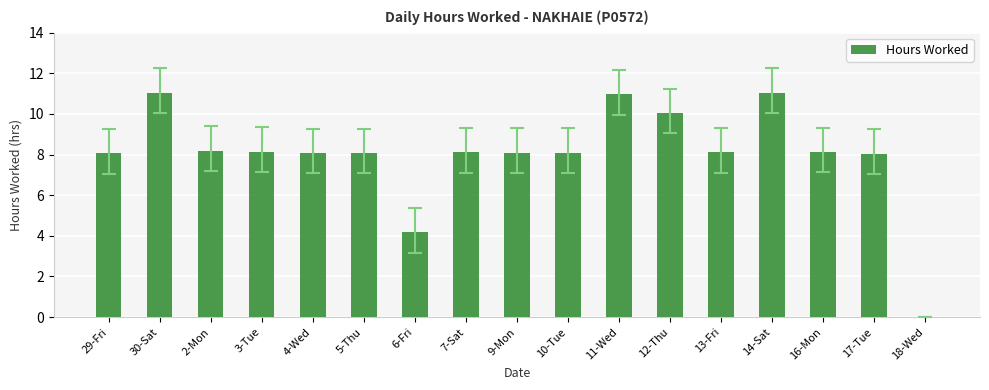

Are the bars horizontal?

No